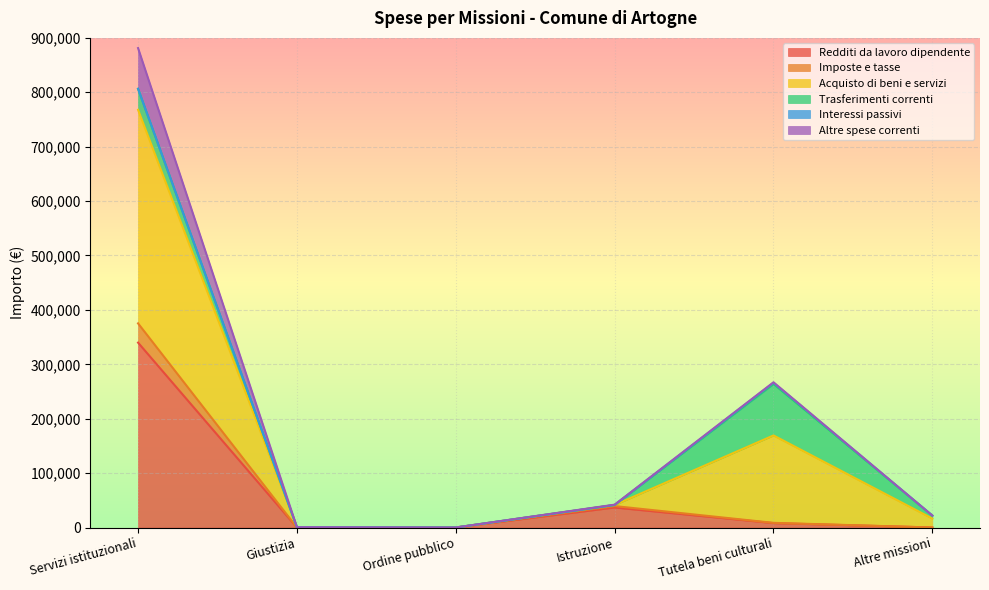

The Redditi da lavoro dipendente series shows 104443 at Giustizia. True or false?

False